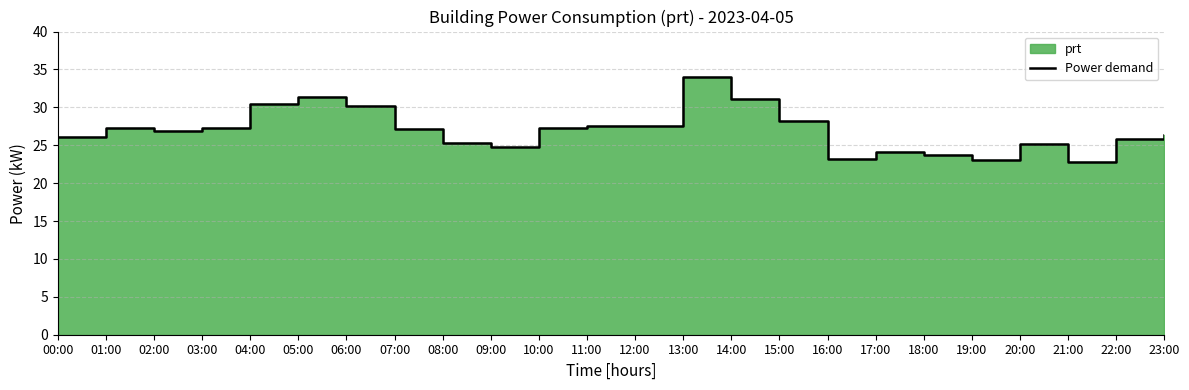

Where is the first local maximum?

01:00